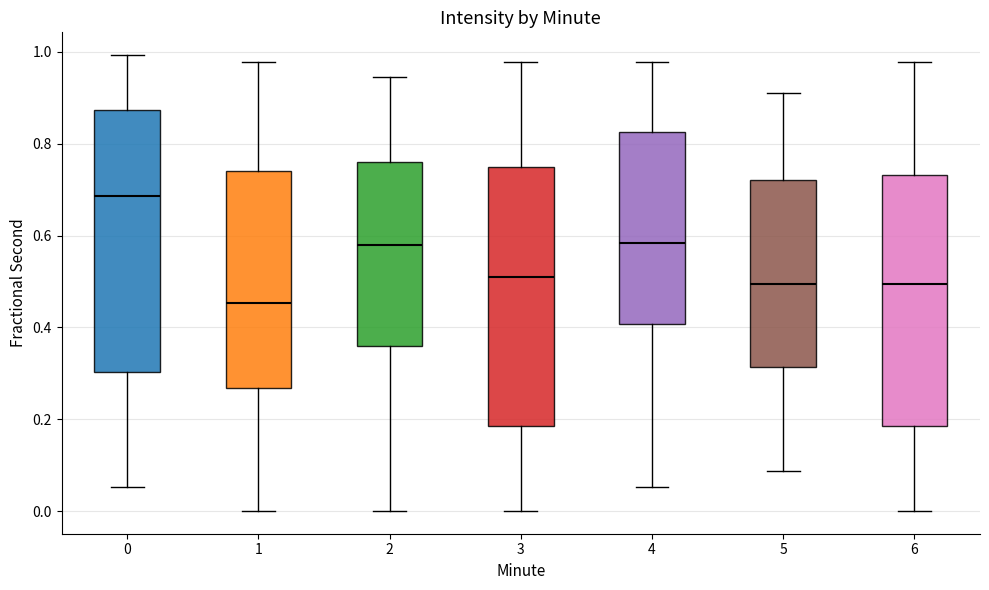

Reading left to right, read every box against the y-axis: the position of its median line, the range the box covers, and the ends of its whiskers. The values are not printed on the chart, so give them approximately, as read against the axis.

0: median 0.68, box 0.30 to 0.88, whiskers 0.06 to 1.00
1: median 0.46, box 0.26 to 0.74, whiskers 0.00 to 0.98
2: median 0.58, box 0.36 to 0.76, whiskers 0.00 to 0.94
3: median 0.52, box 0.18 to 0.74, whiskers 0.00 to 0.98
4: median 0.58, box 0.40 to 0.82, whiskers 0.06 to 0.98
5: median 0.50, box 0.32 to 0.72, whiskers 0.08 to 0.92
6: median 0.50, box 0.18 to 0.74, whiskers 0.00 to 0.98